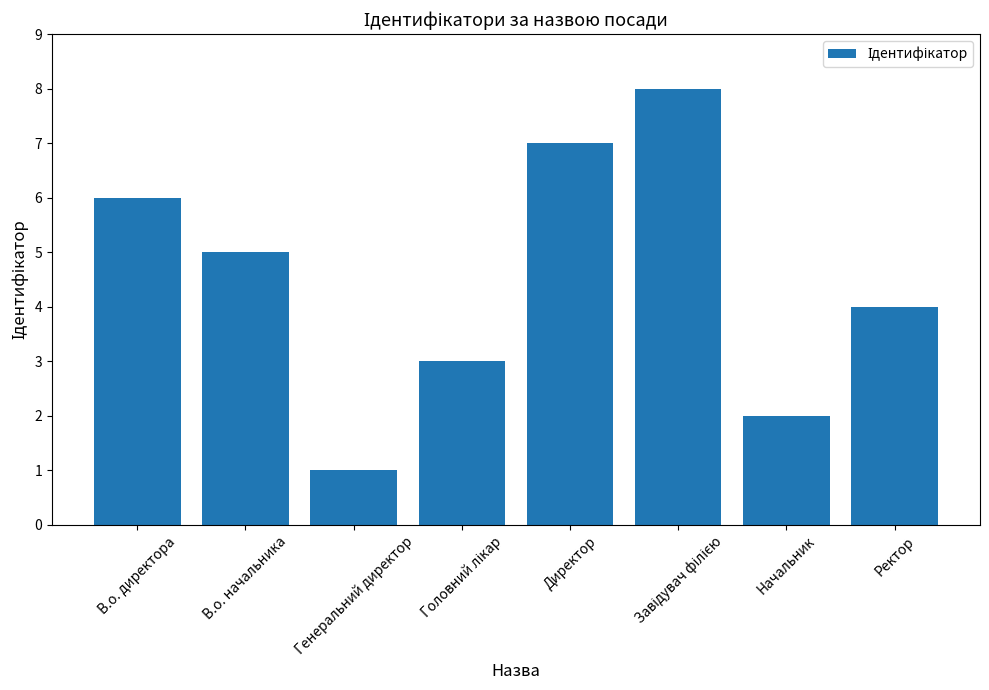

How many bars are there in total?

8